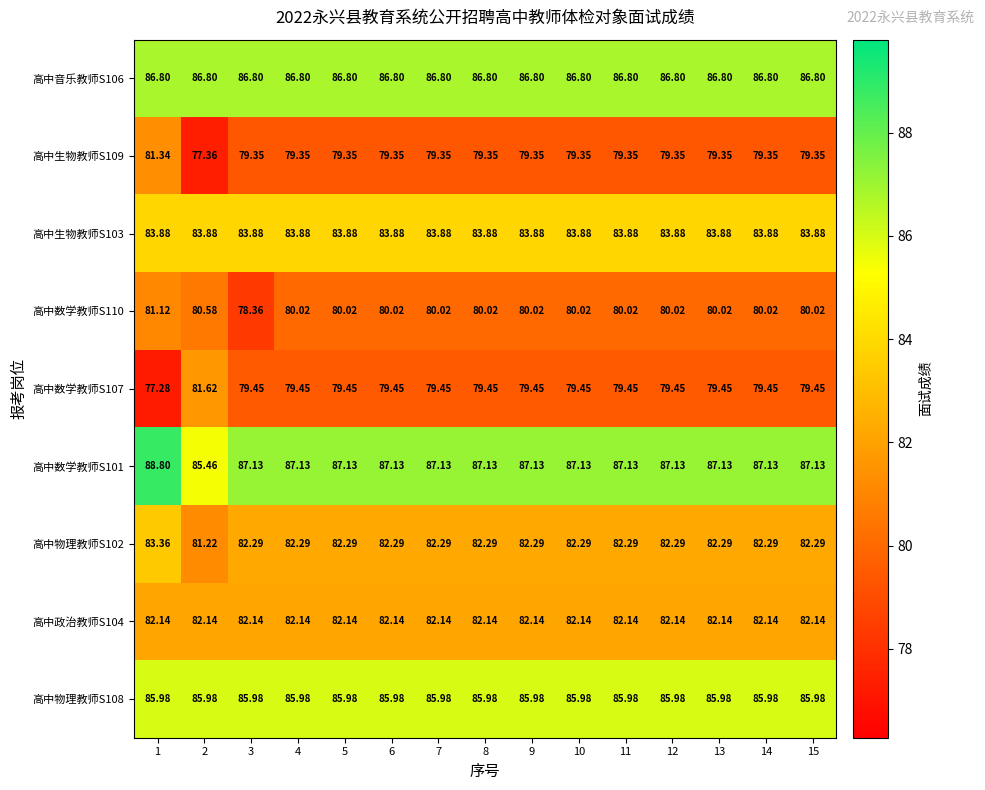

Count the number of categories in the chart.

15